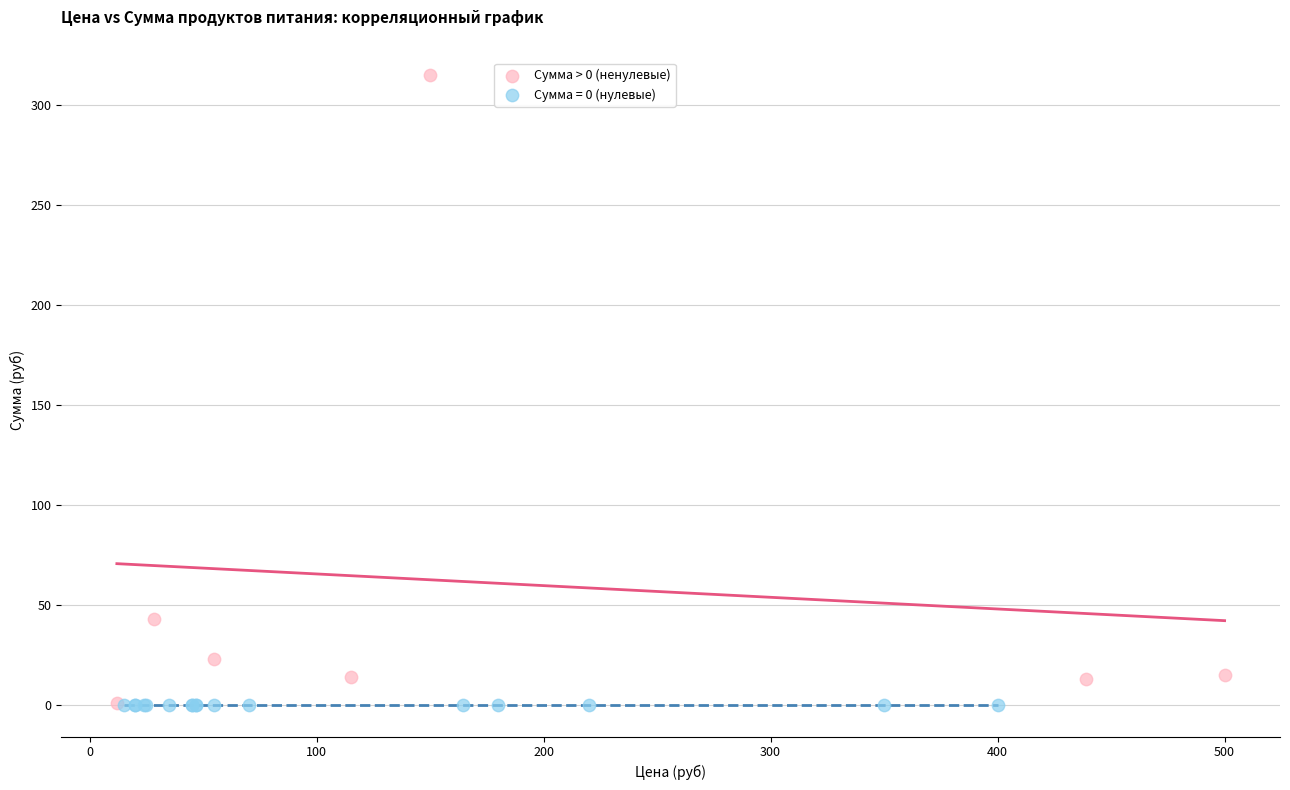

Which series reaches the maximum Y coordinate?

Сумма > 0 (ненулевые)